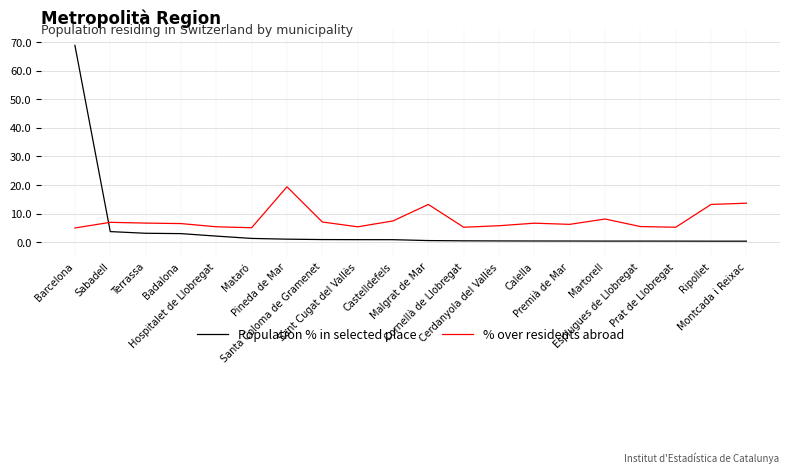

List the series in order of their peak value, lowest first.

% over residents abroad, Population % in selected place